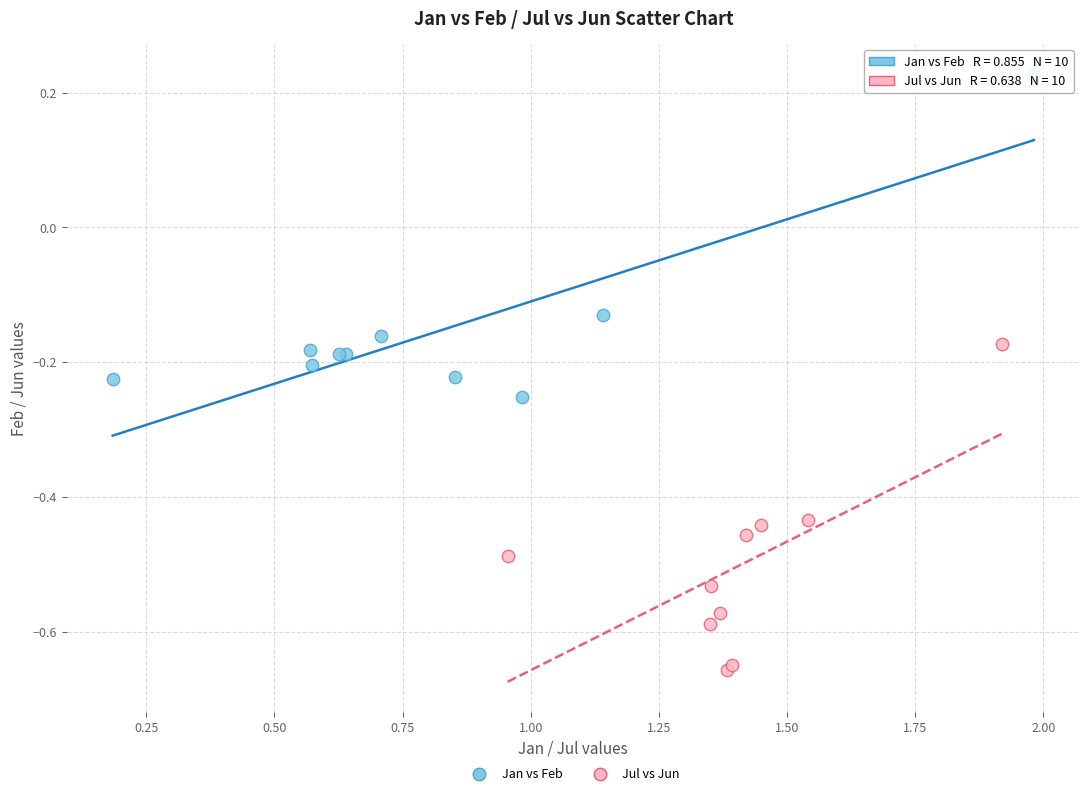

Which series contains the lowest Y value?

Jul vs Jun